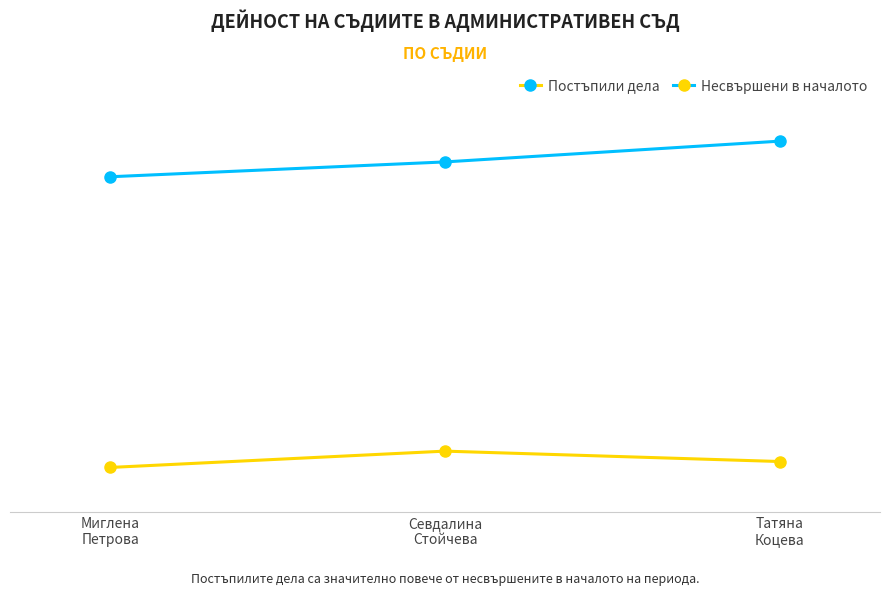

Is this an area chart (filled region under the line)?

No